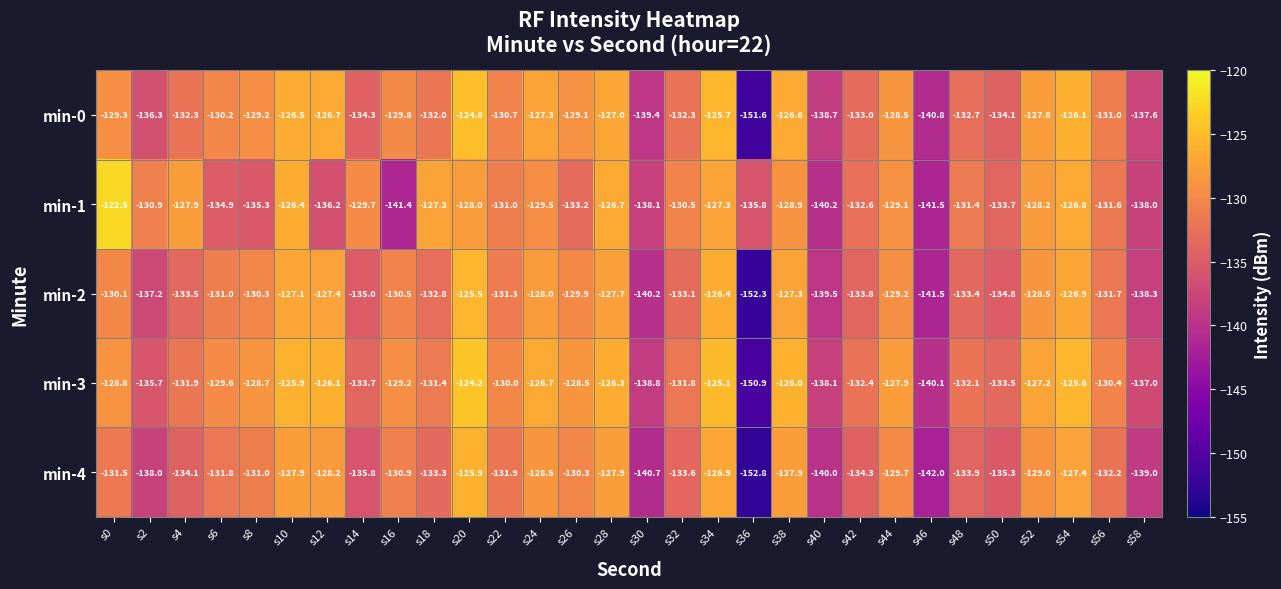

Where is min-1 nearest to the value -132?

s56